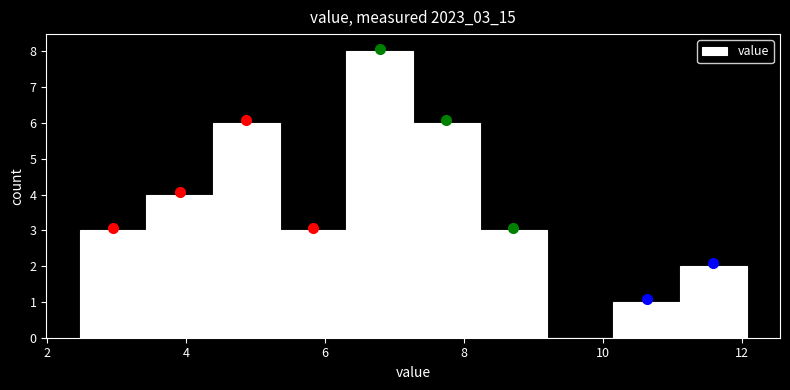

Reading left to right, transcribe this chart: for each bar, give the range it covers on the x-axis and its height. Neither the bar edges nor the heights are printed on the chart, so give them approximately, as read against the axes.

2.4 to 3.4: 3
3.4 to 4.4: 4
4.4 to 5.4: 6
5.4 to 6.4: 3
6.4 to 7.2: 8
7.2 to 8.2: 6
8.2 to 9.2: 3
9.2 to 10.2: 0
10.2 to 11.2: 1
11.2 to 12.0: 2